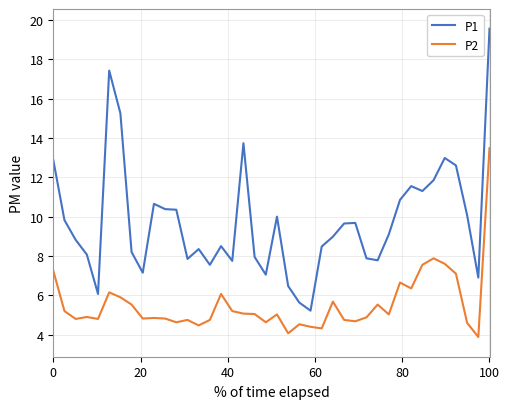

How many lines are shown in the chart?

2